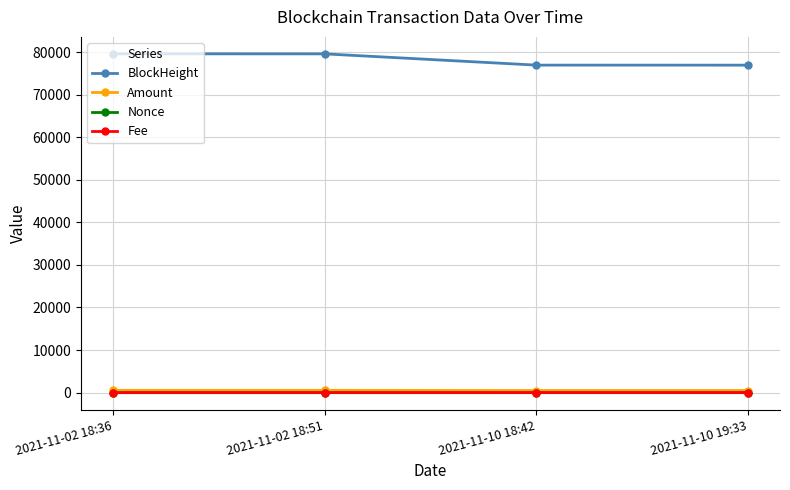

What are all the series names shown in the legend?

BlockHeight, Amount, Nonce, Fee